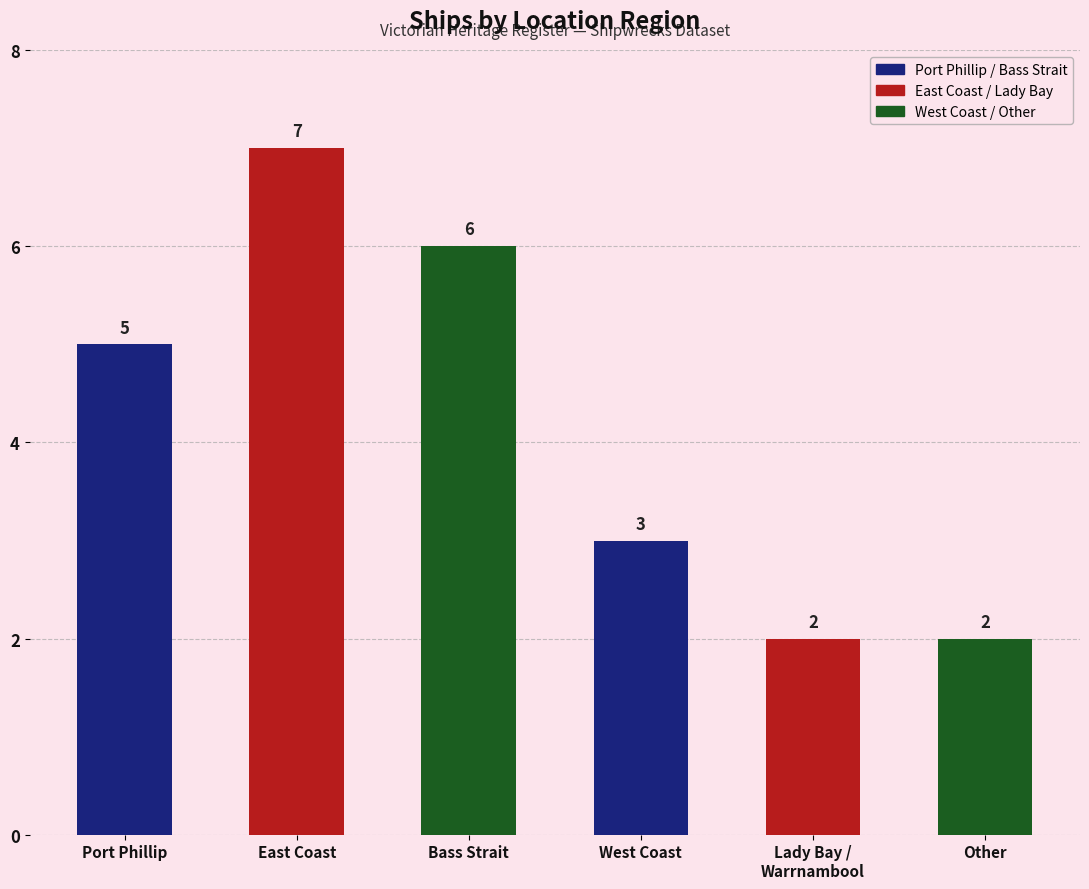

Which category has the highest value across all series?

East Coast